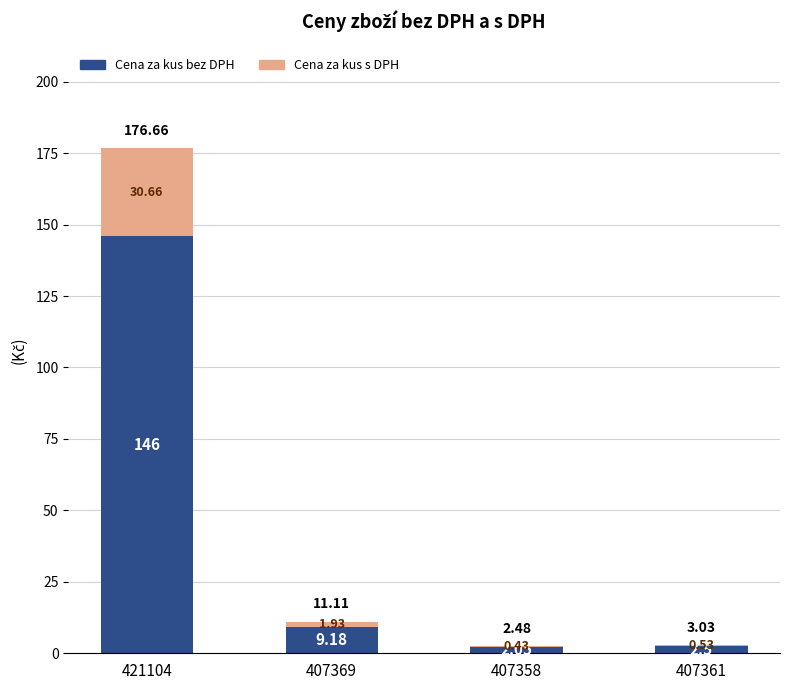

What is the total value across all series at 407361?

3.0